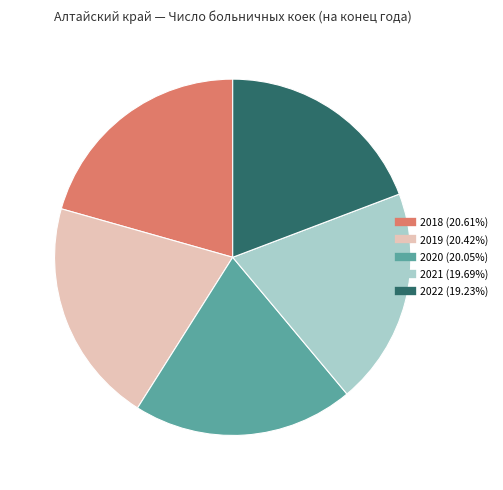

Is there a majority slice in this chart?

No